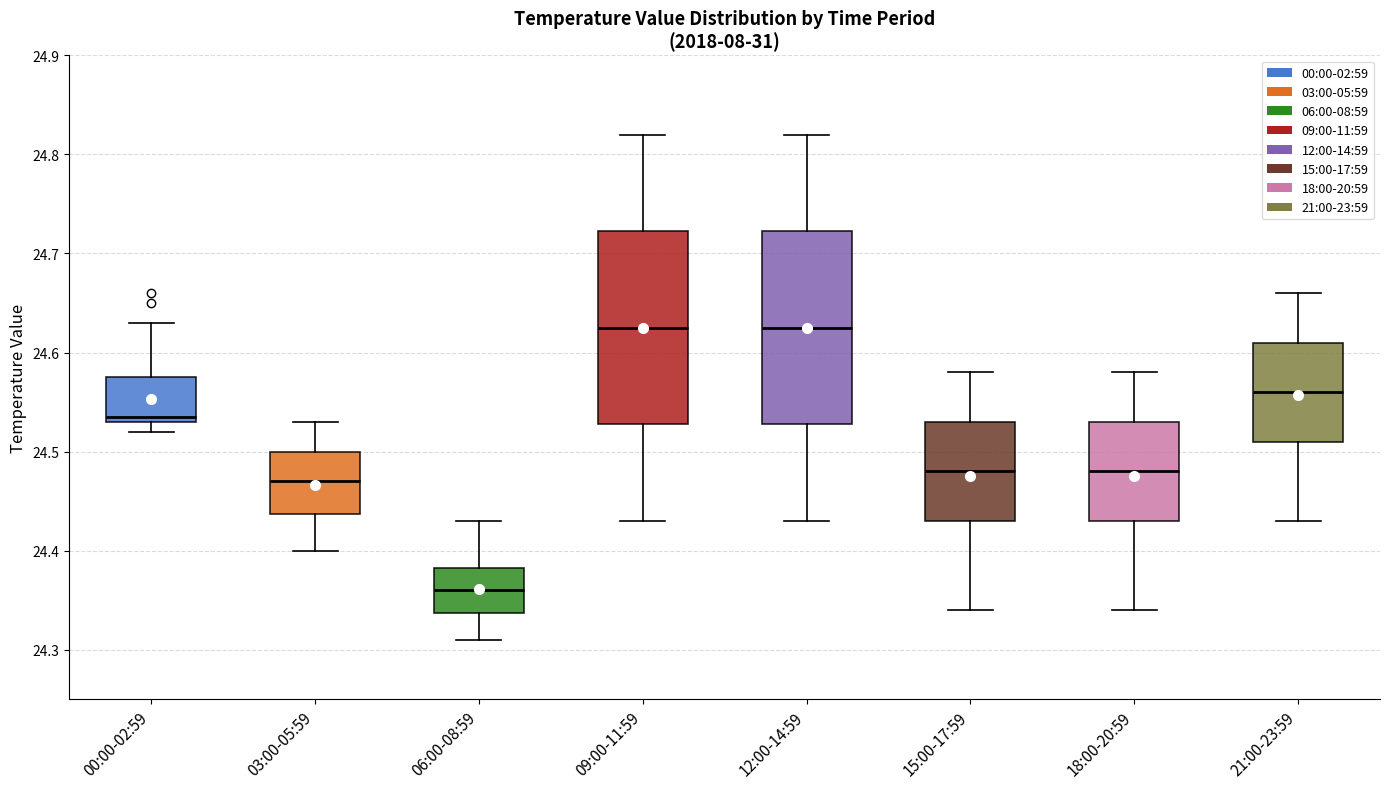

Reading left to right, transcribe this box plot: for each box, give where its median line is, the range the box spans, and where its two whiskers end, as read against the y-axis. The values are not printed on the chart, so give them approximately, as read against the axis.

00:00-02:59: median 24.54, box 24.53 to 24.58, whiskers 24.52 to 24.63
03:00-05:59: median 24.47, box 24.44 to 24.50, whiskers 24.40 to 24.53
06:00-08:59: median 24.36, box 24.34 to 24.38, whiskers 24.31 to 24.43
09:00-11:59: median 24.63, box 24.53 to 24.72, whiskers 24.43 to 24.82
12:00-14:59: median 24.63, box 24.53 to 24.72, whiskers 24.43 to 24.82
15:00-17:59: median 24.48, box 24.43 to 24.53, whiskers 24.34 to 24.58
18:00-20:59: median 24.48, box 24.43 to 24.53, whiskers 24.34 to 24.58
21:00-23:59: median 24.56, box 24.51 to 24.61, whiskers 24.43 to 24.66